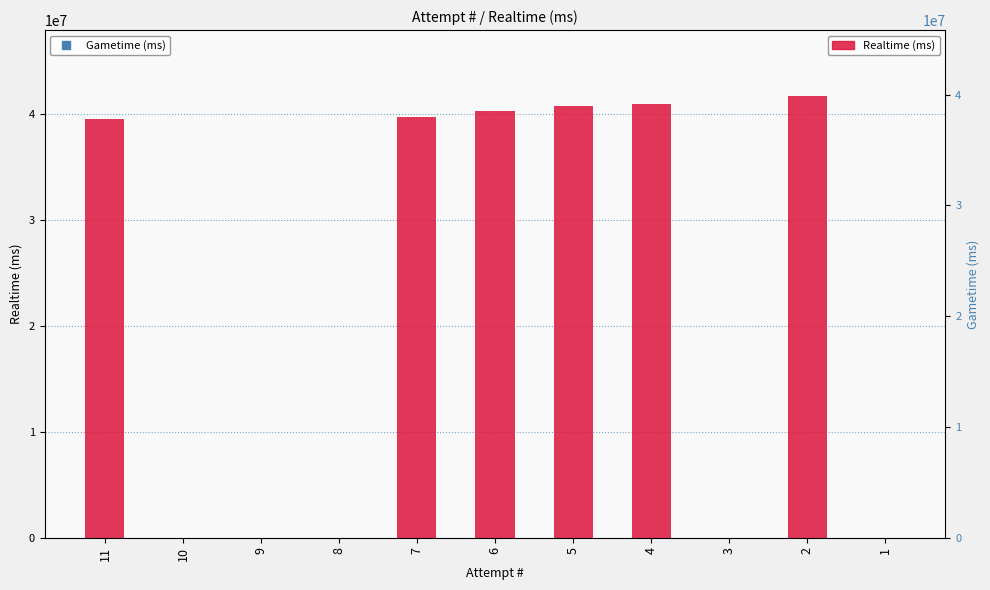

What is the difference between the maximum and minimum values?

41672224